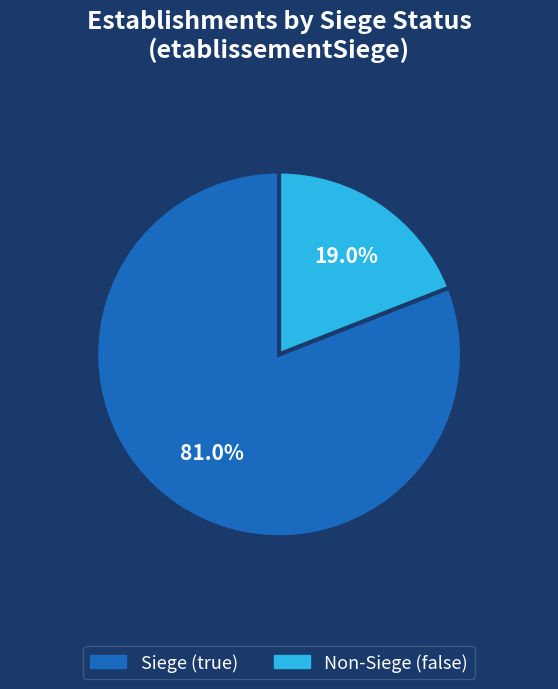

What is the majority slice?

Siege (true)